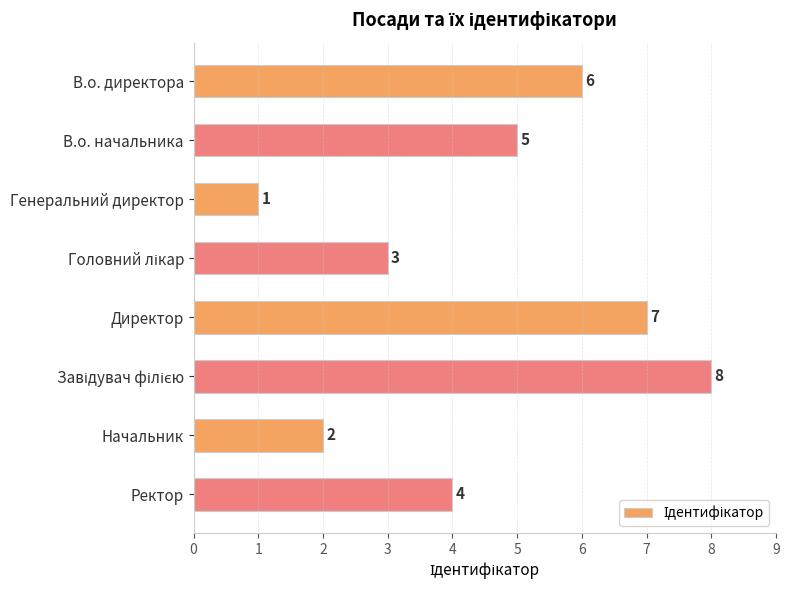

Between Генеральний директор and Начальник, which is larger?

Начальник